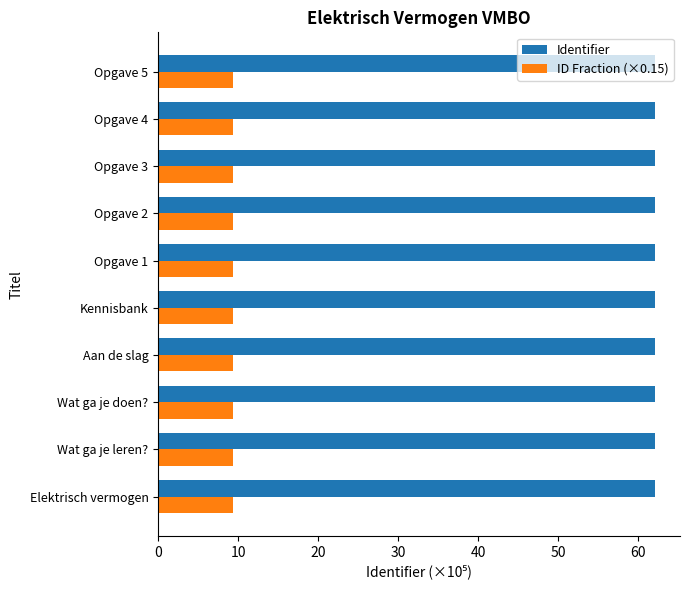

List the series in order of their overall mean, lowest first.

ID Fraction (×0.15), Identifier